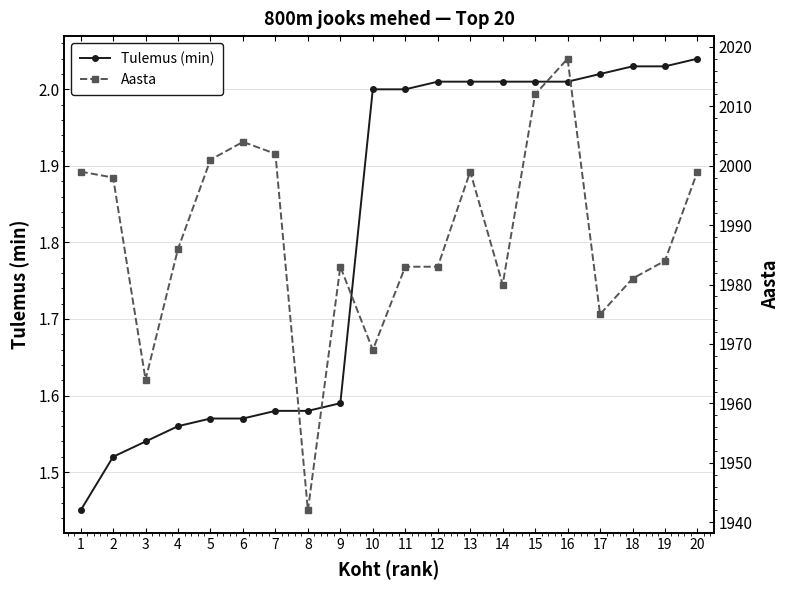

The value of Aasta at 5 is 563.4. True or false?

False